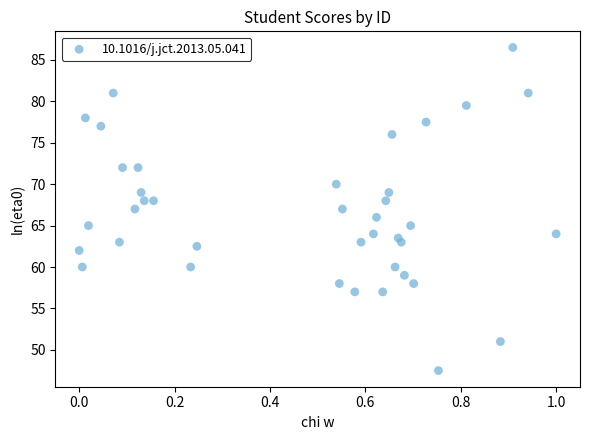

What is the range of Y values (max minus min)?

39.0